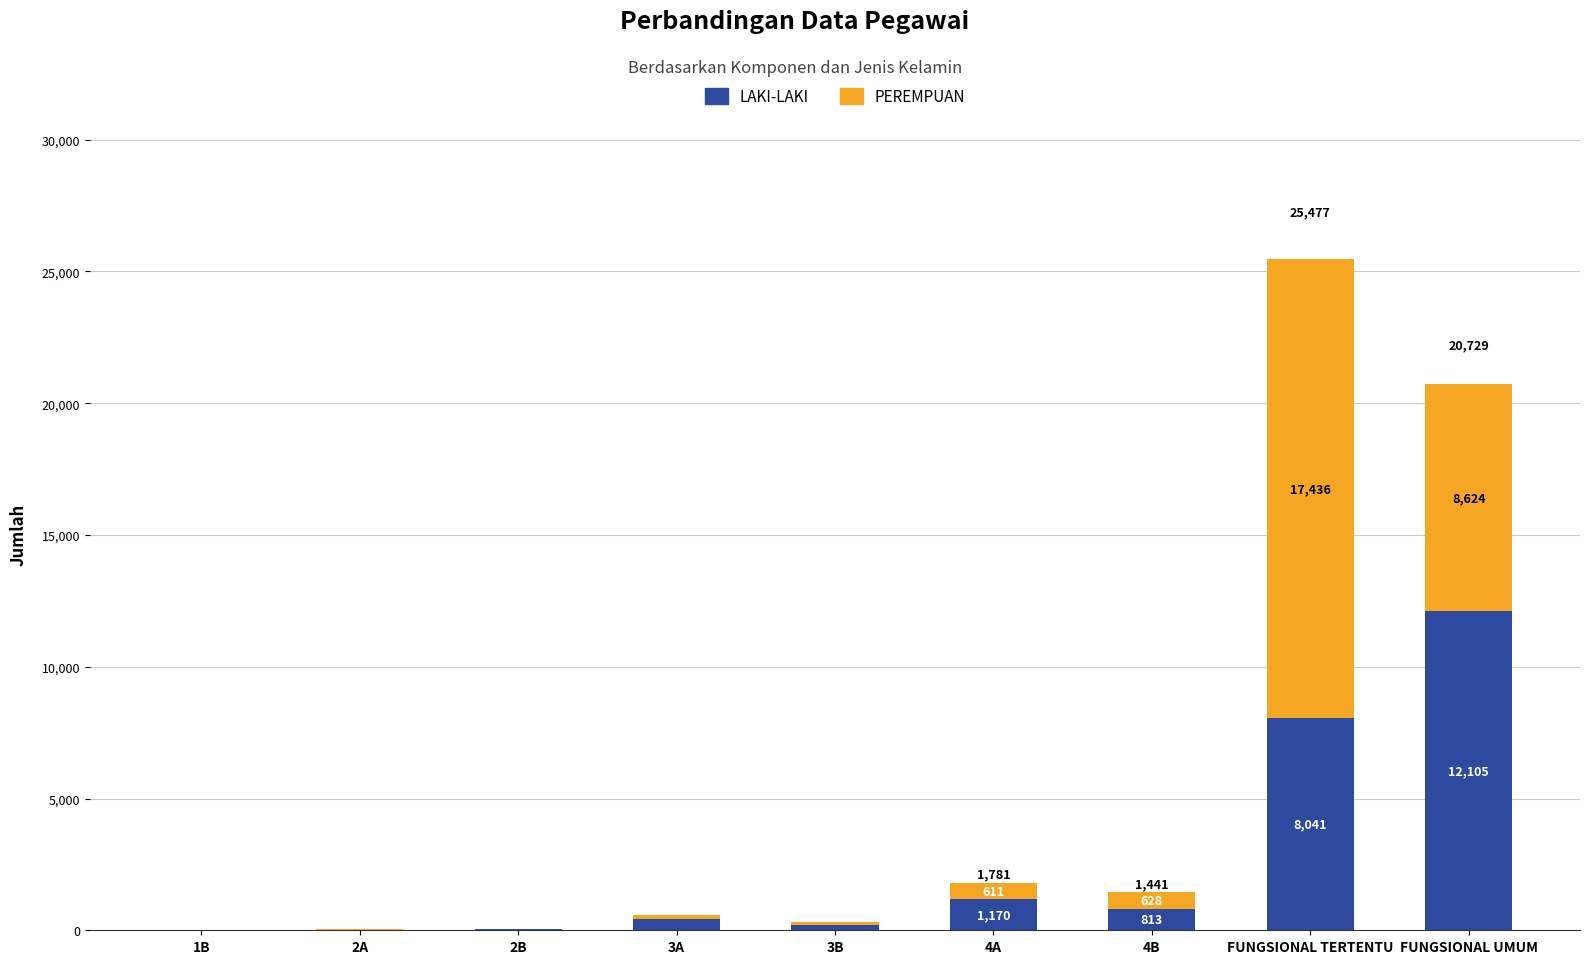

How many distinct data groups are displayed?

2